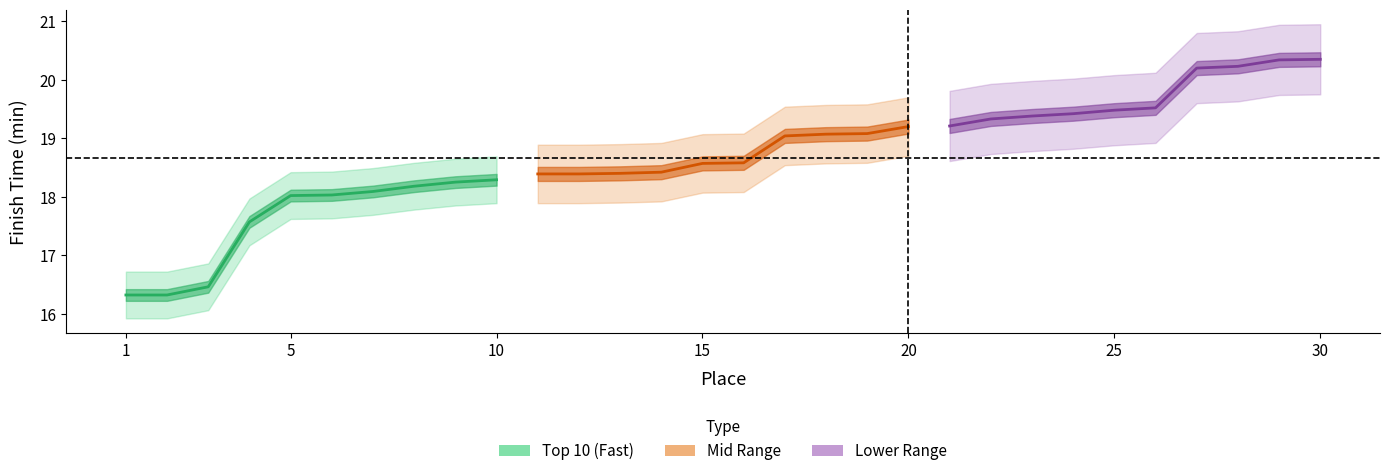

Between 3 and 6, which is larger?

6